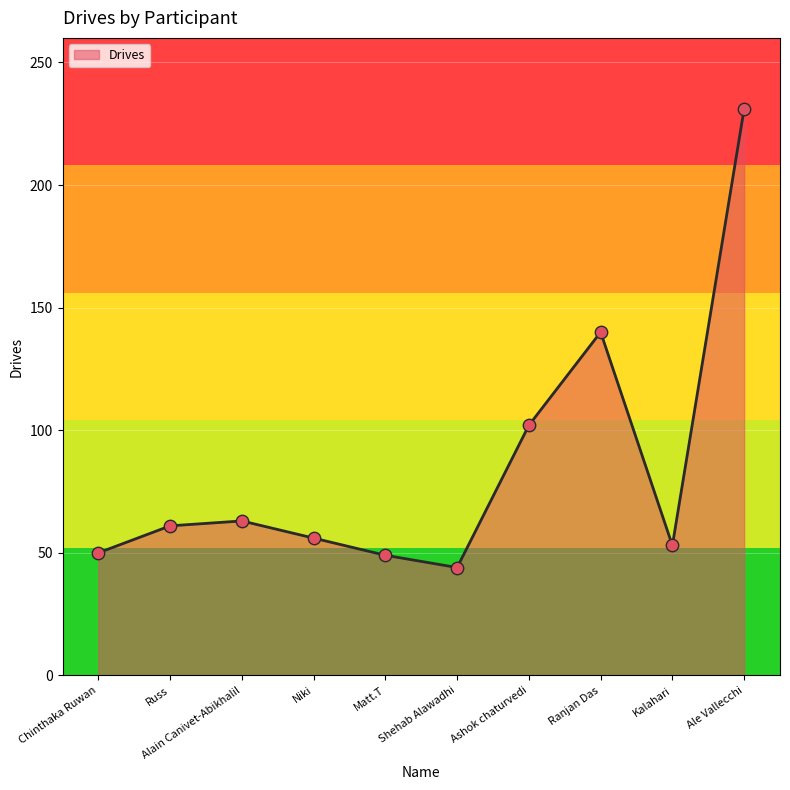

What is the ratio of the value at Niki to the value at Shehab Alawadhi?

1.3